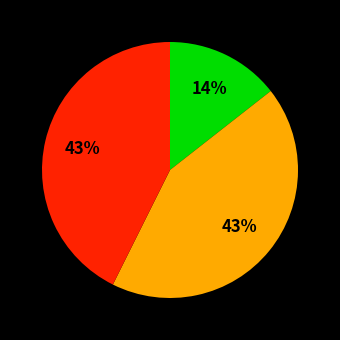

Count the number of slices in the pie.

3